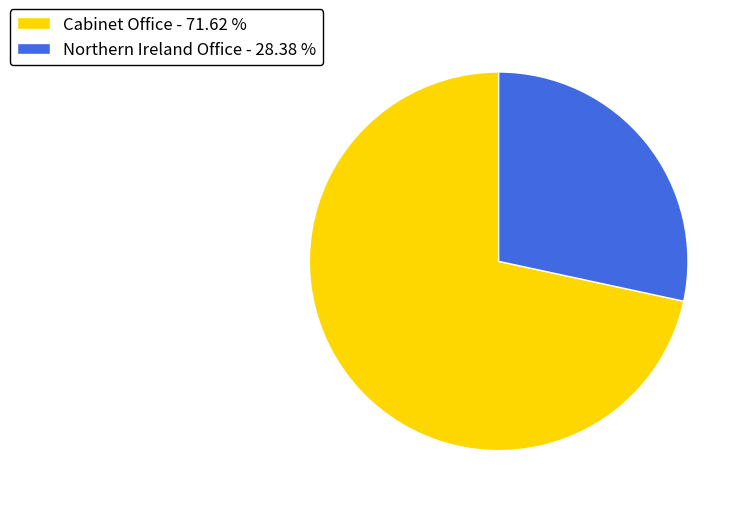

Is it true that Cabinet Office is 59% of the pie?

False